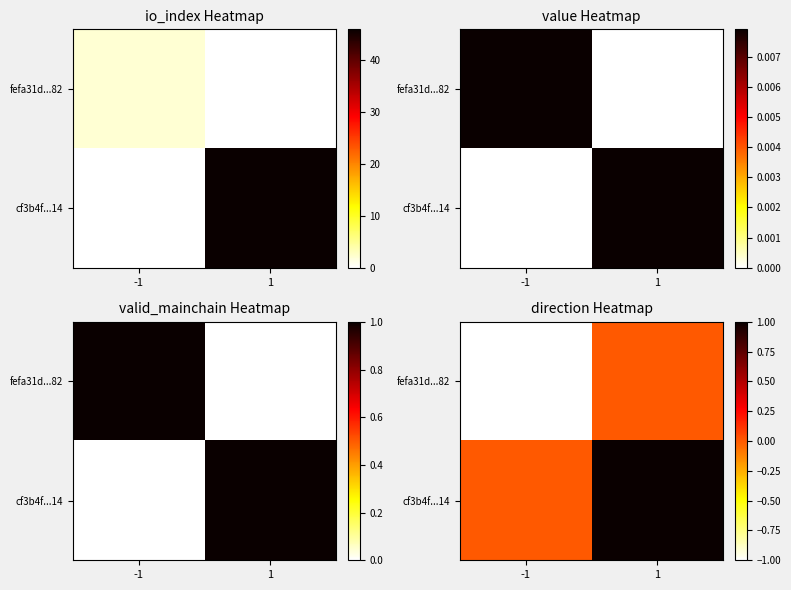

What is the spread (max minus min) of values at -1?

1